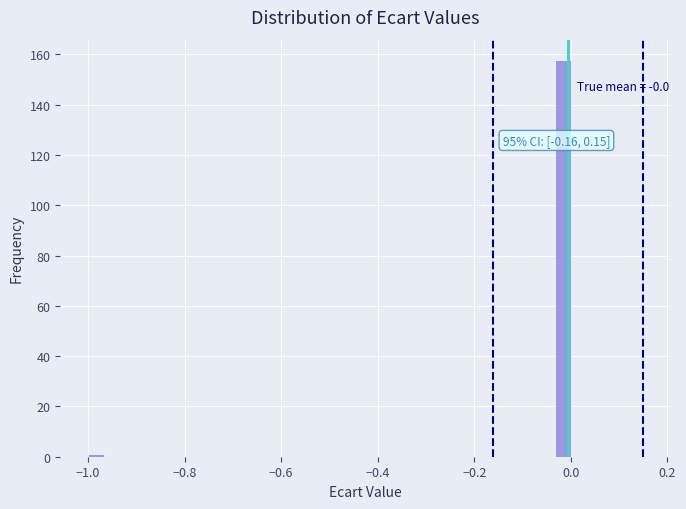

Around what value on the x-axis is the tallest bar? Give the approximate position of its centre, as read against the axis.

-0.02